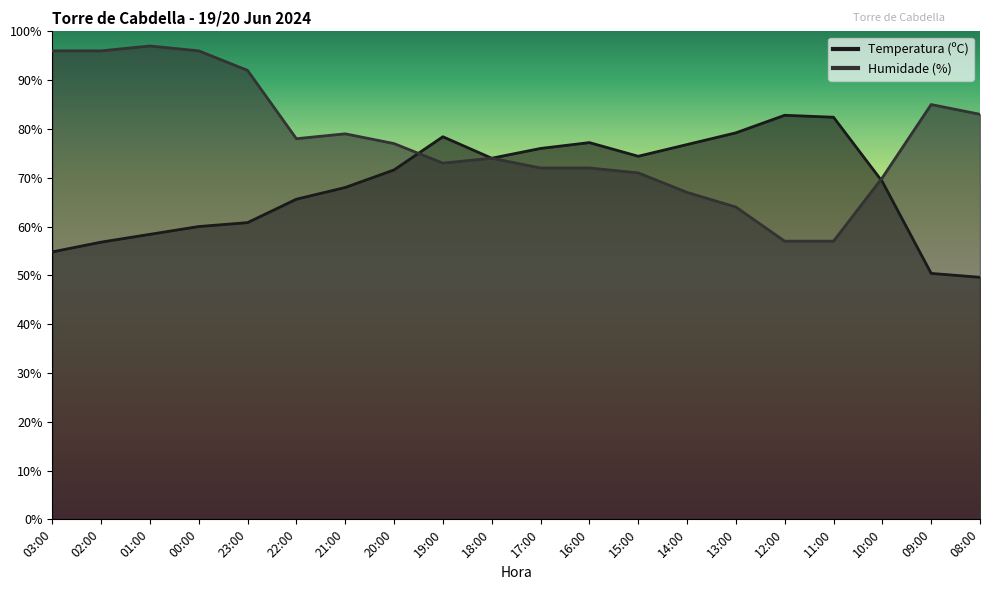

At which category does Humidade (%) reach its first local peak?

01:00